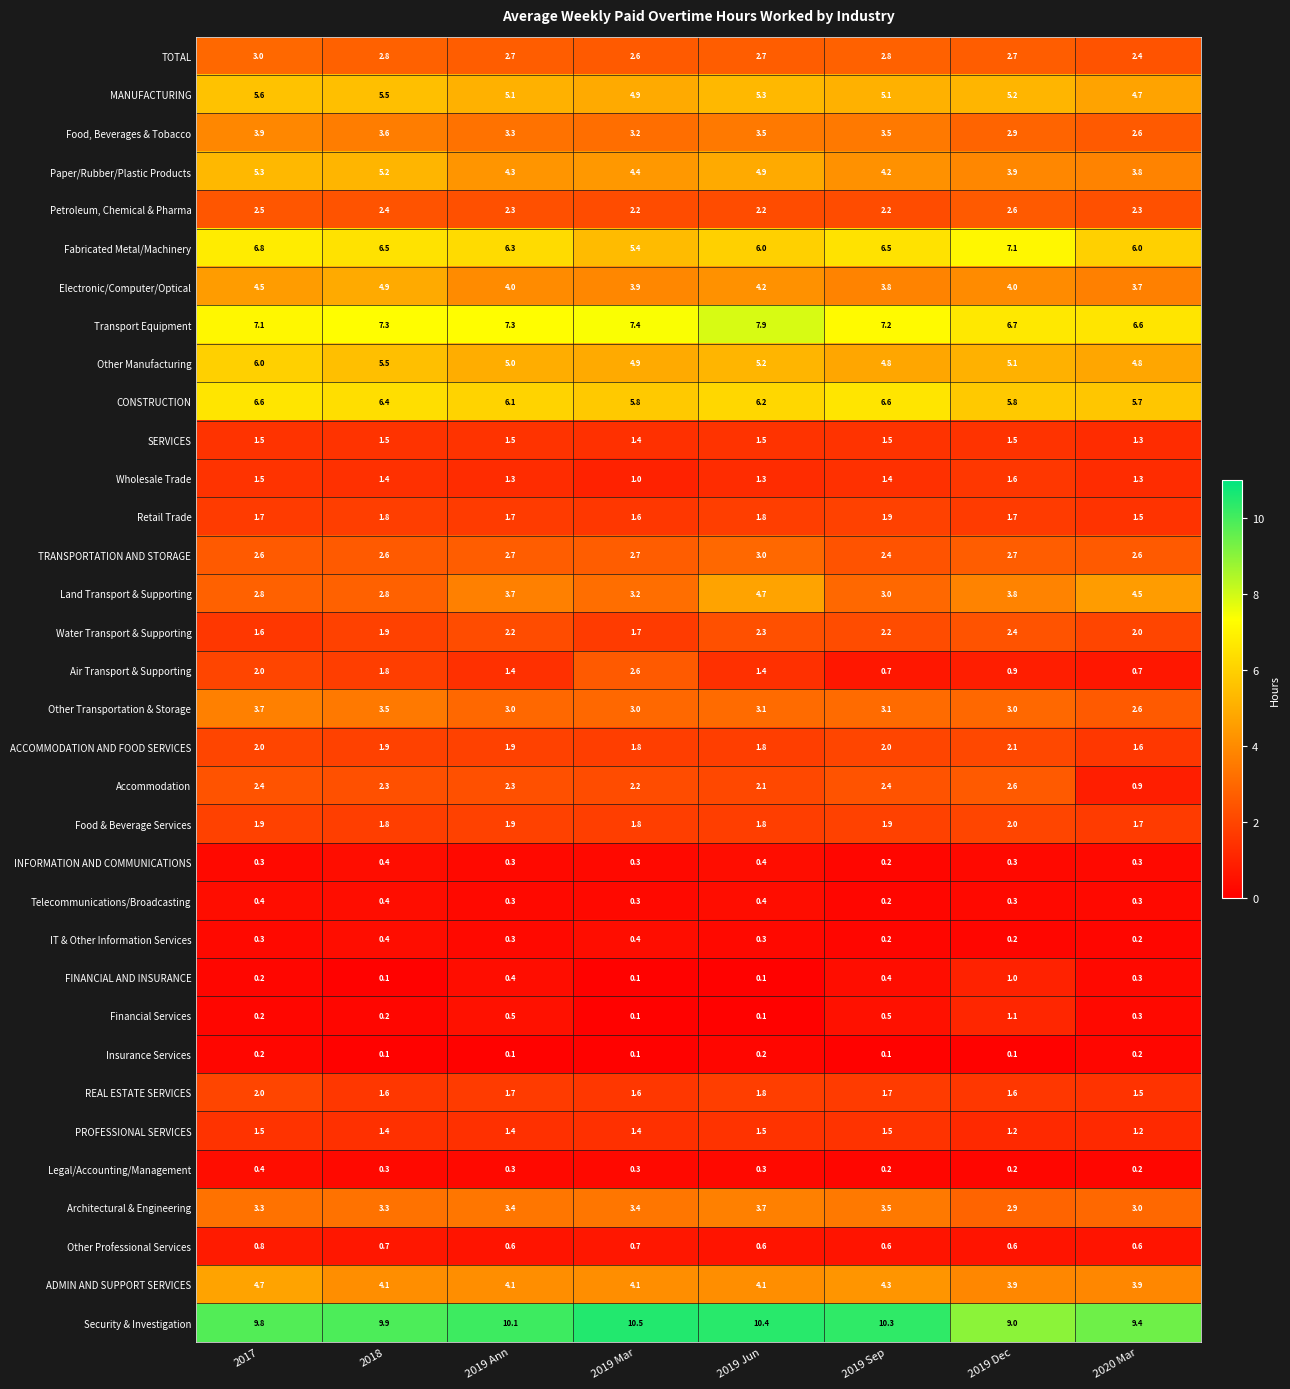

What is the average value of the Fabricated Metal/Machinery series?

6.3